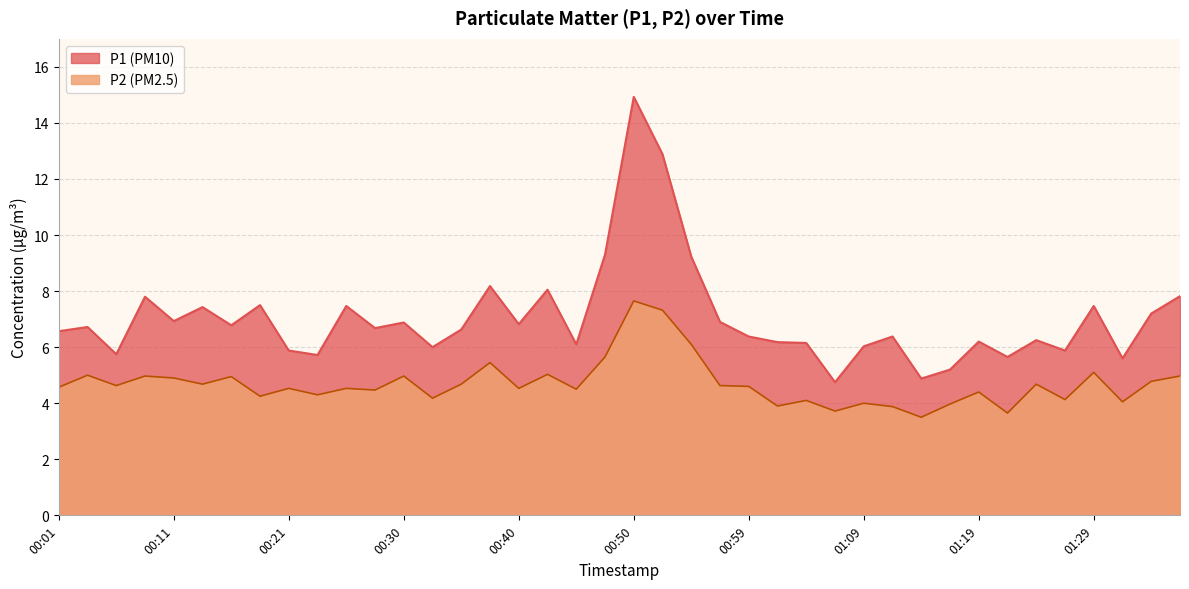

What position from the right is 00:16?

34